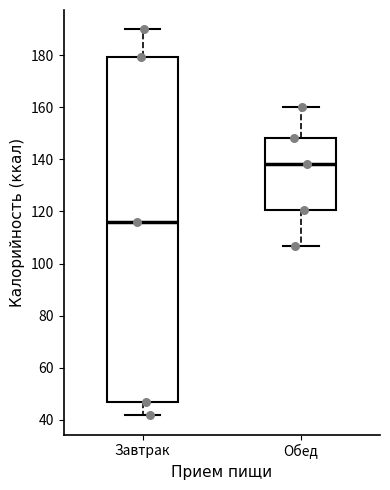

Reading left to right, transcribe this box plot: for each box, give where its median line is, the range the box spans, and where its two whiskers end, as read against the y-axis. The values are not printed on the chart, so give them approximately, as read against the axis.

Завтрак: median 116, box 46 to 180, whiskers 42 to 190
Обед: median 138, box 120 to 148, whiskers 106 to 160